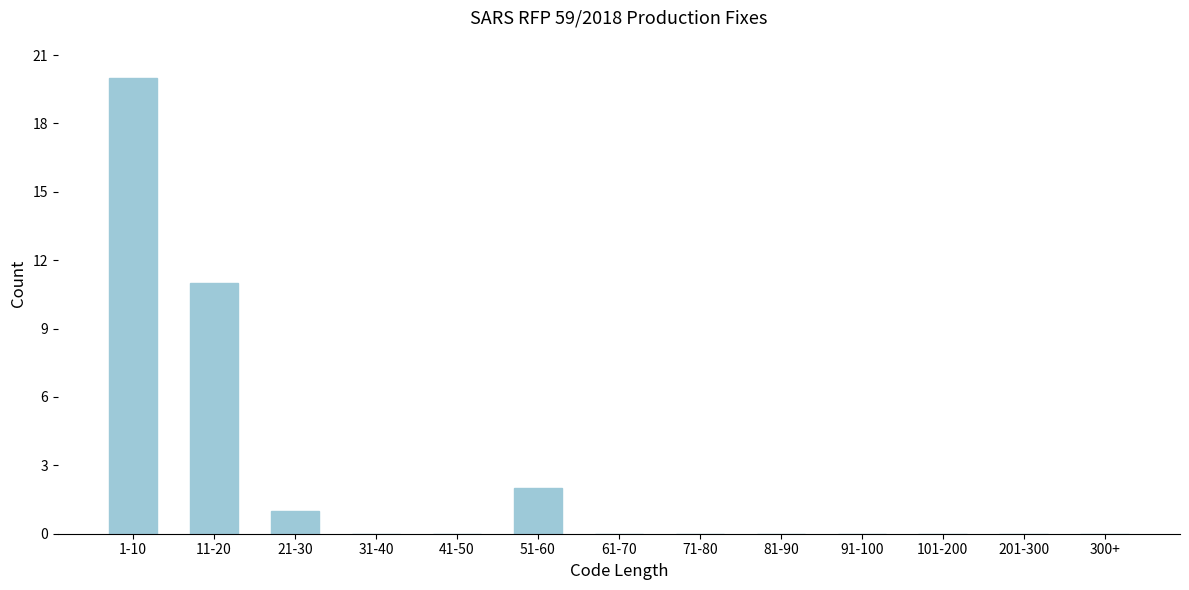

Reading left to right, extract all data points from this chart.

1-10=20	11-20=11	21-30=1	31-40=0	41-50=0	51-60=2	61-70=0	71-80=0	81-90=0	91-100=0	101-200=0	201-300=0	300+=0